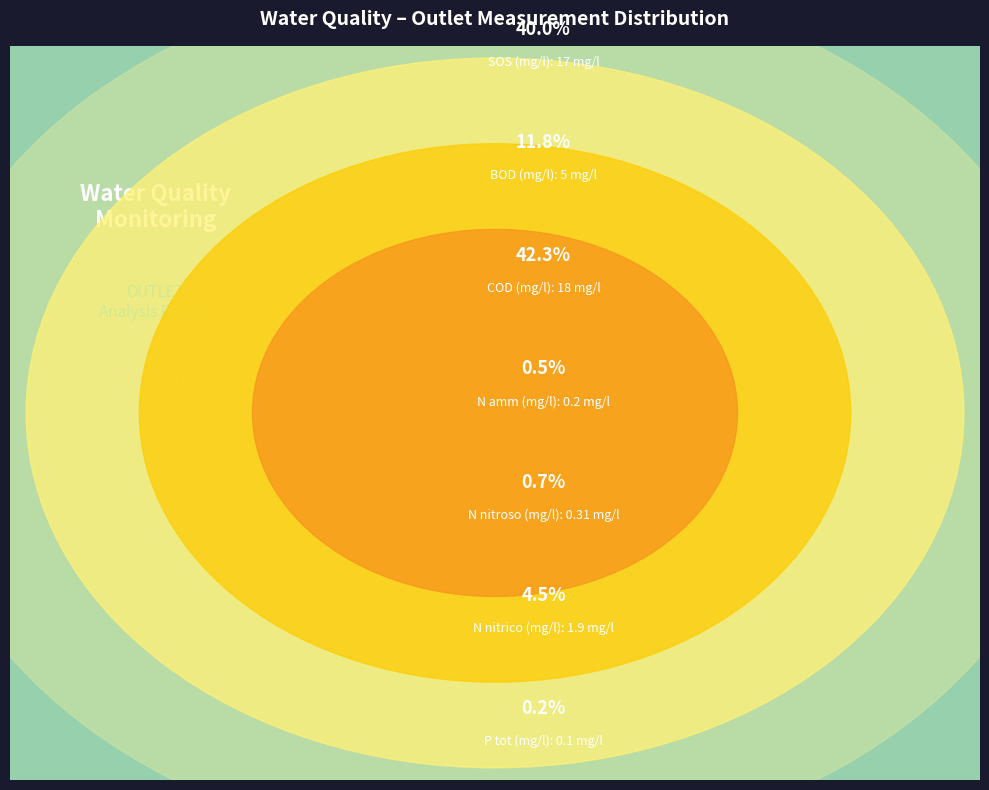

The N nitroso INLET slice represents 12% of the pie. True or false?

False